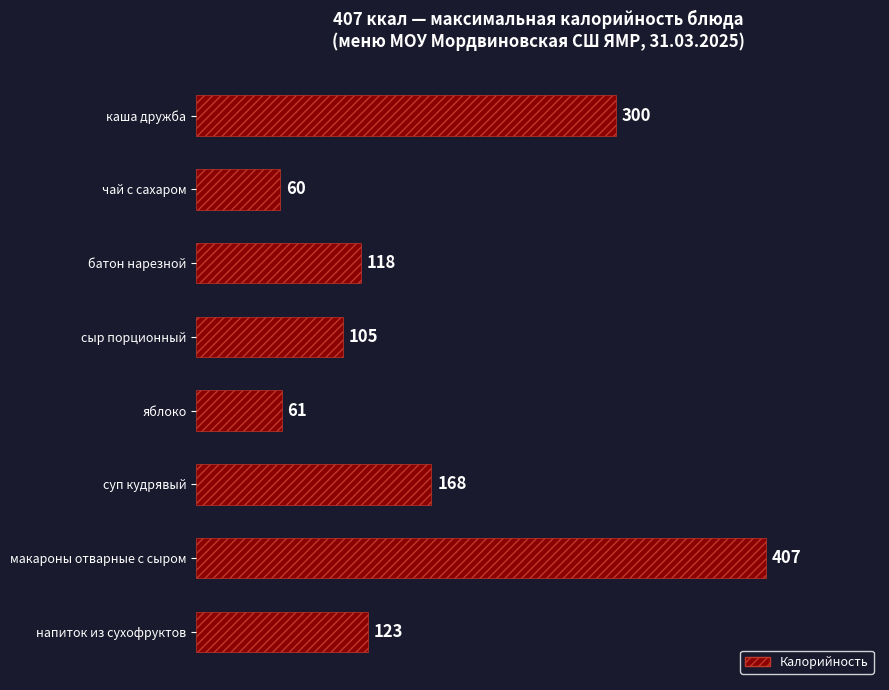

How many data points are less than 123?

4